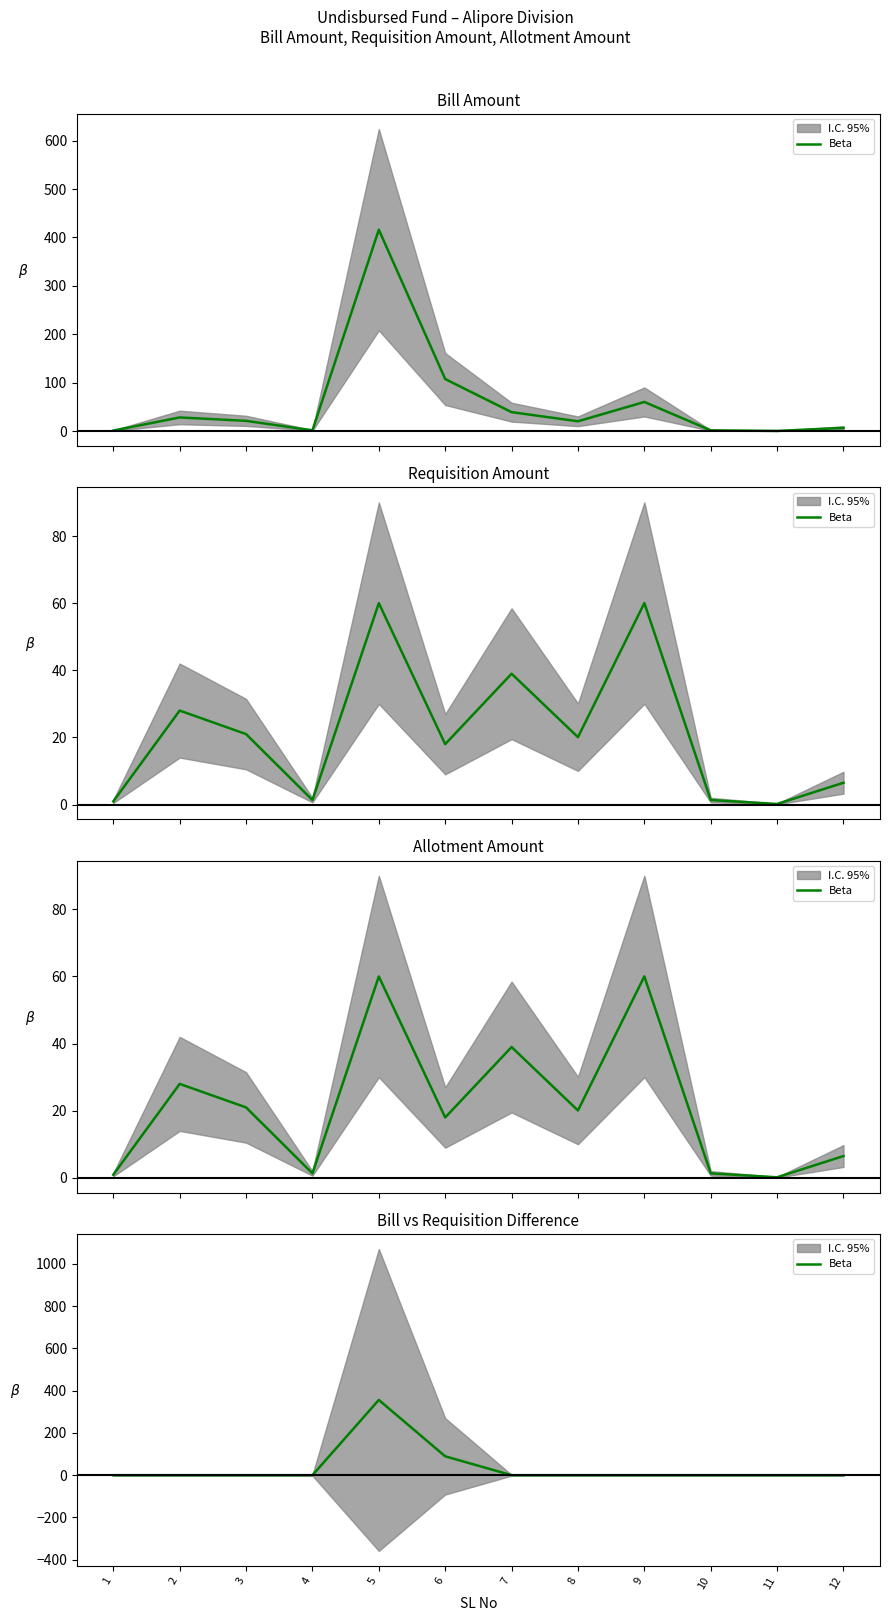

At which label is the value closest to 178?

6